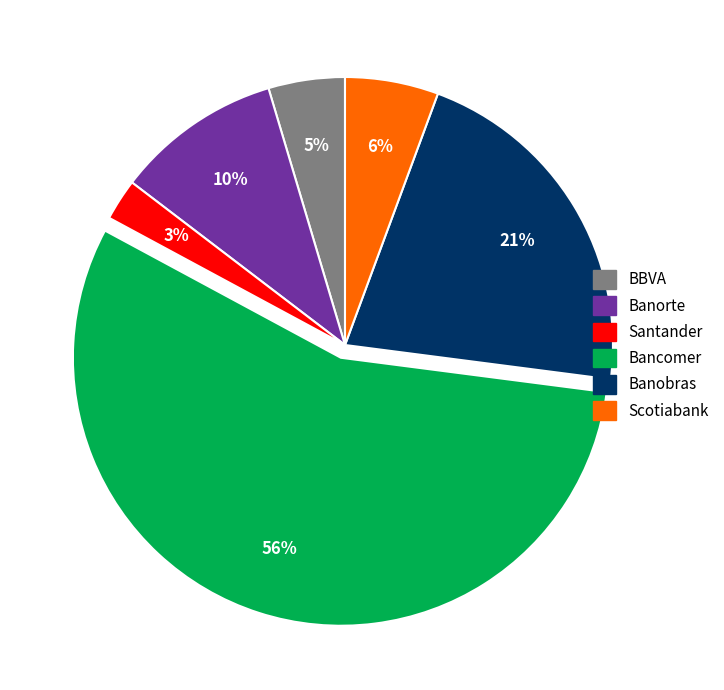

The Scotiabank slice represents 19% of the pie. True or false?

False